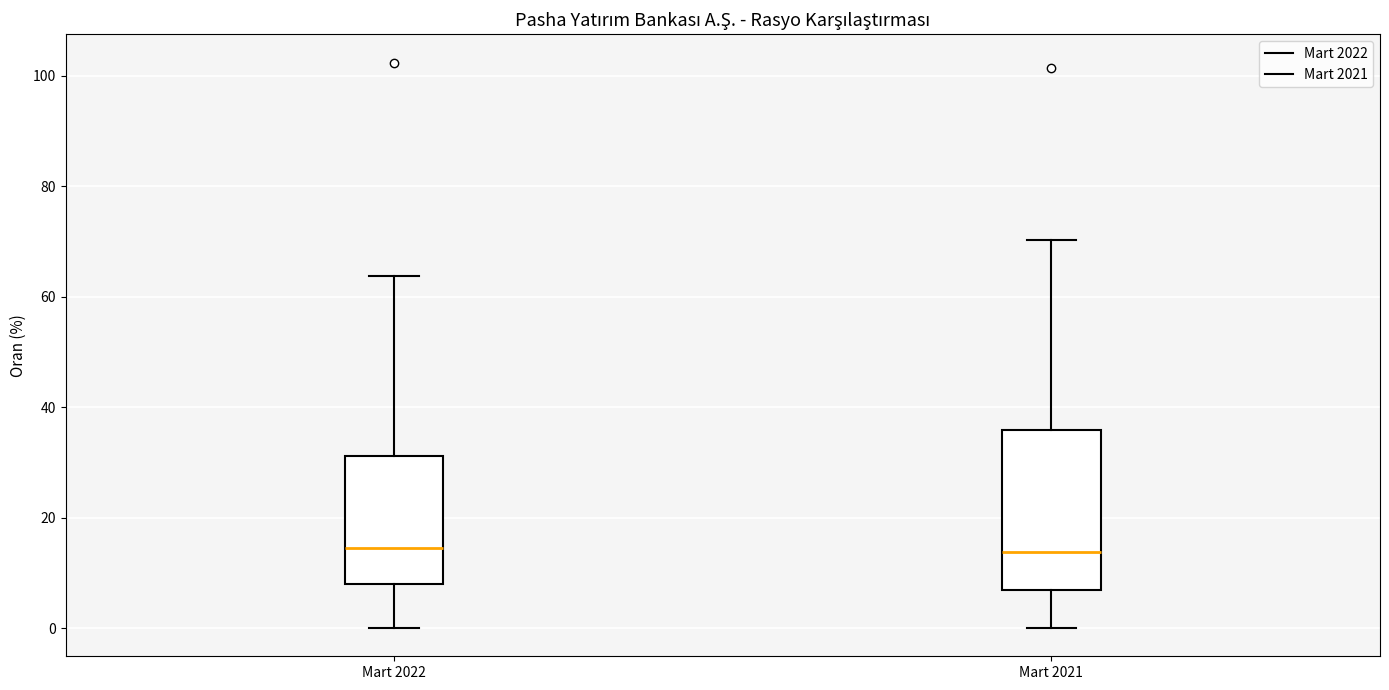

Comparing the boxes themselves (not the whiskers), which one is the tallest?

Mart 2021